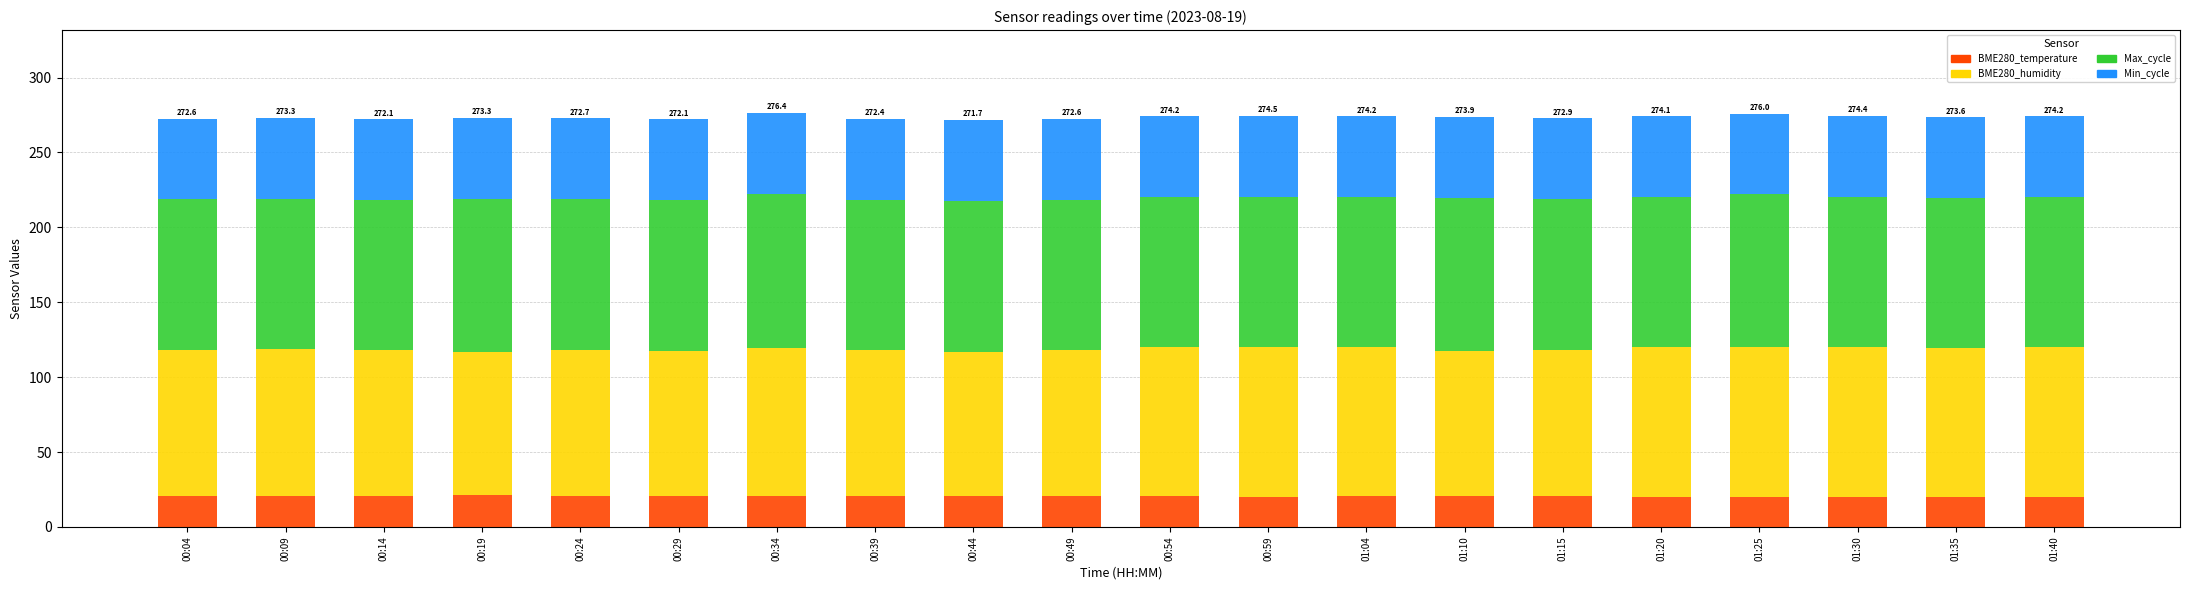

What are all the series names shown in the legend?

BME280_temperature, BME280_humidity, Max_cycle, Min_cycle